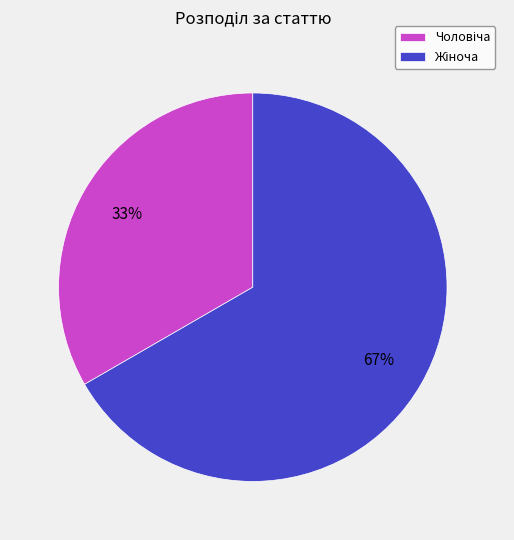

To the nearest percent, what is the average slice percentage?

50%